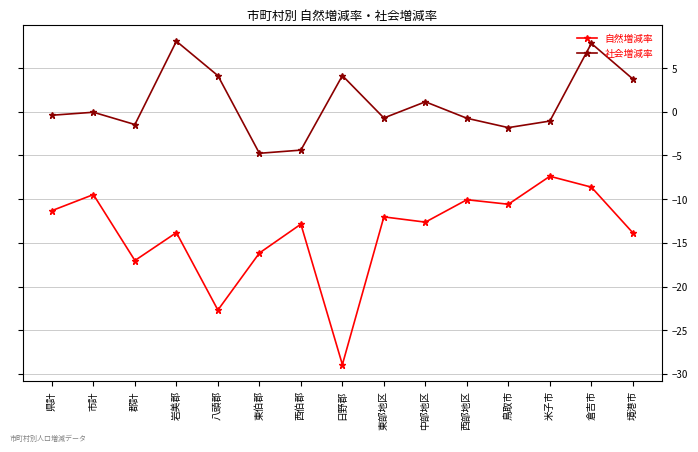

At which category is the sum across all series the highest?

倉吉市